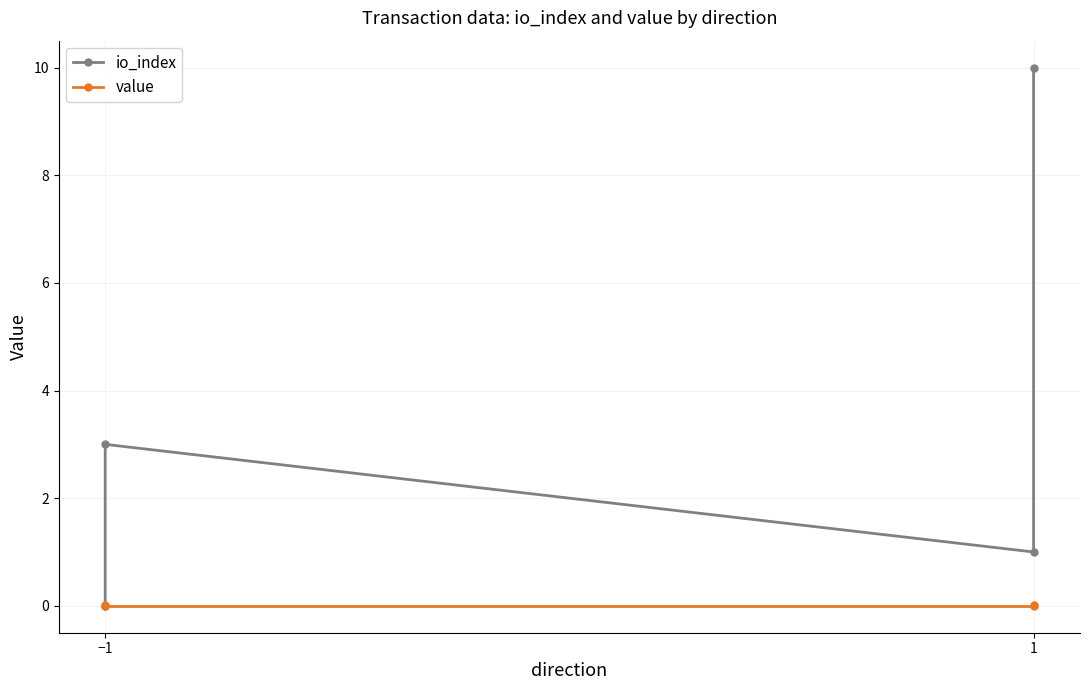

List the series in order of their overall mean, lowest first.

value, io_index